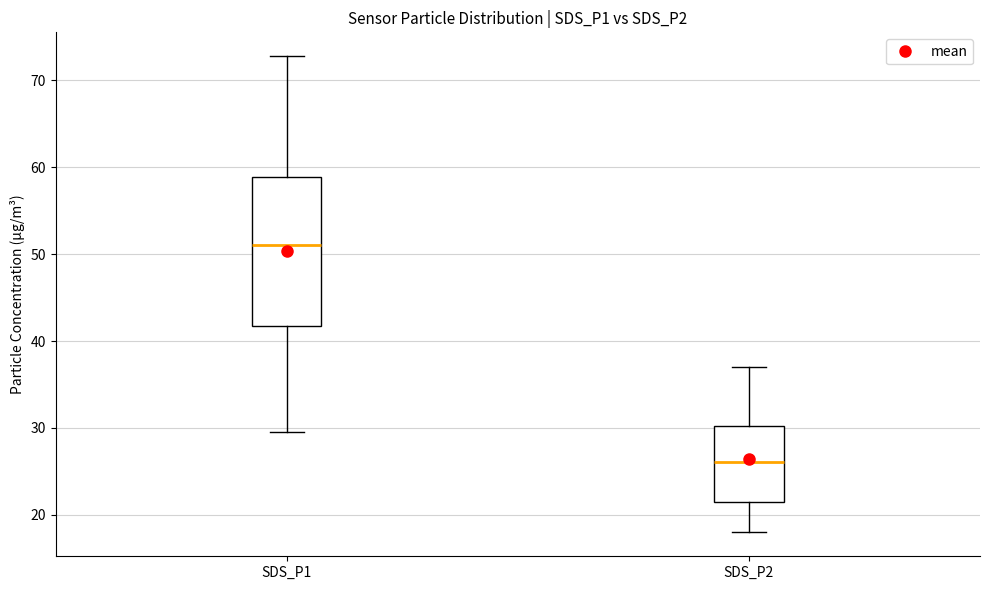

Where is the upper edge of the box for SDS_P2 on the y-axis? The values are not printed on the chart, so give them approximately, as read against the axis.

30